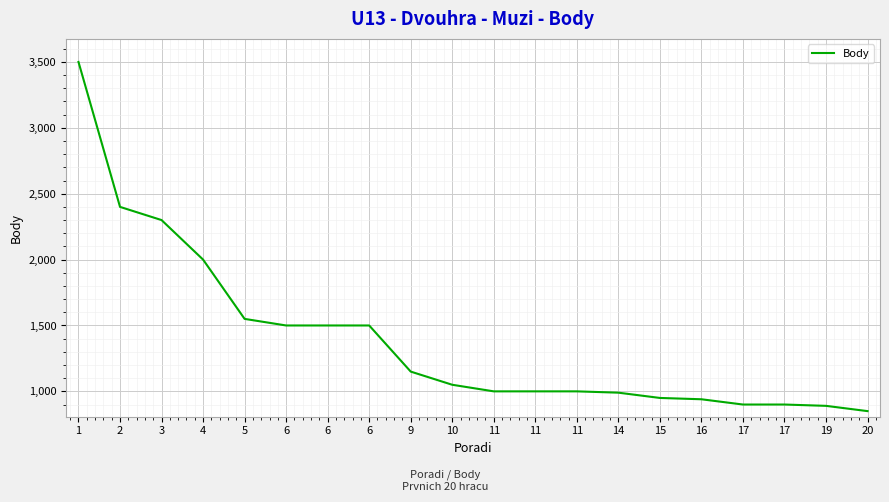

Is this an area chart (filled region under the line)?

No